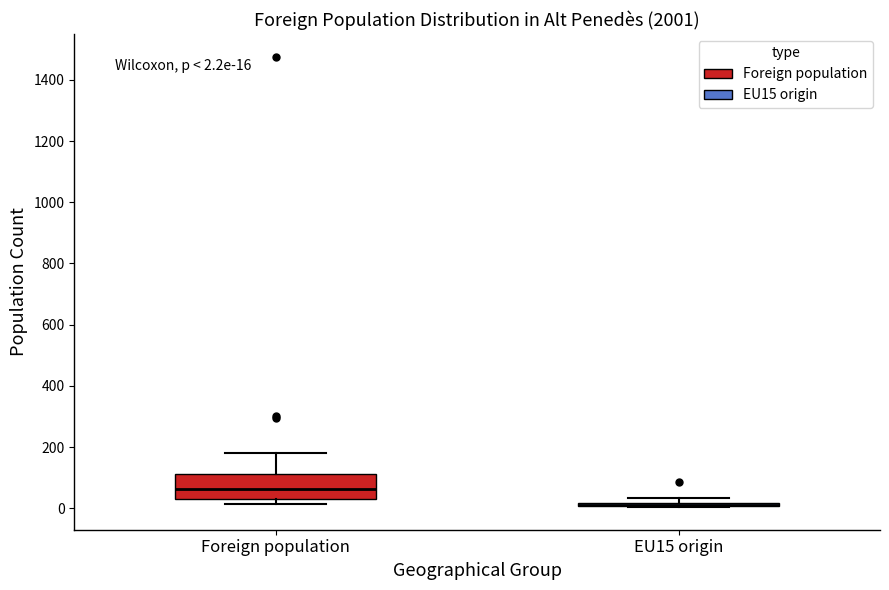

Which box is the tallest, from its lower edge to its upper edge?

Foreign population